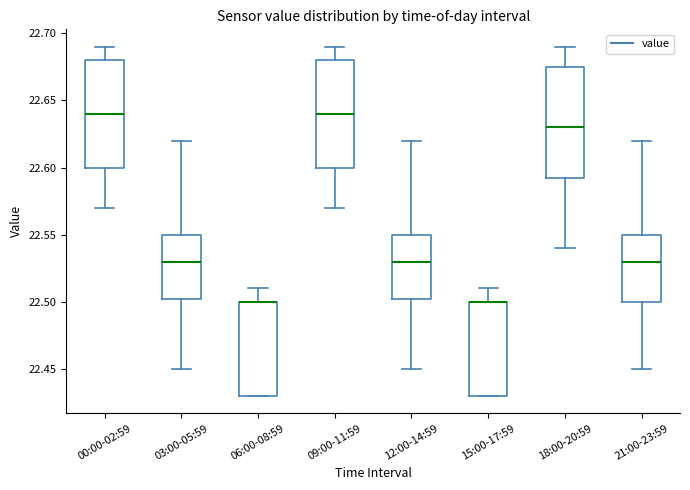

Reading left to right, transcribe this box plot: for each box, give where its median line is, the range the box spans, and where its two whiskers end, as read against the y-axis. The values are not printed on the chart, so give them approximately, as read against the axis.

00:00-02:59: median 22.640, box 22.600 to 22.680, whiskers 22.570 to 22.690
03:00-05:59: median 22.530, box 22.505 to 22.550, whiskers 22.450 to 22.620
06:00-08:59: median 22.500 (drawn on the box's upper edge), box 22.430 to 22.500, whiskers 22.430 to 22.510
09:00-11:59: median 22.640, box 22.600 to 22.680, whiskers 22.570 to 22.690
12:00-14:59: median 22.530, box 22.505 to 22.550, whiskers 22.450 to 22.620
15:00-17:59: median 22.500 (drawn on the box's upper edge), box 22.430 to 22.500, whiskers 22.430 to 22.510
18:00-20:59: median 22.630, box 22.595 to 22.675, whiskers 22.540 to 22.690
21:00-23:59: median 22.530, box 22.500 to 22.550, whiskers 22.450 to 22.620